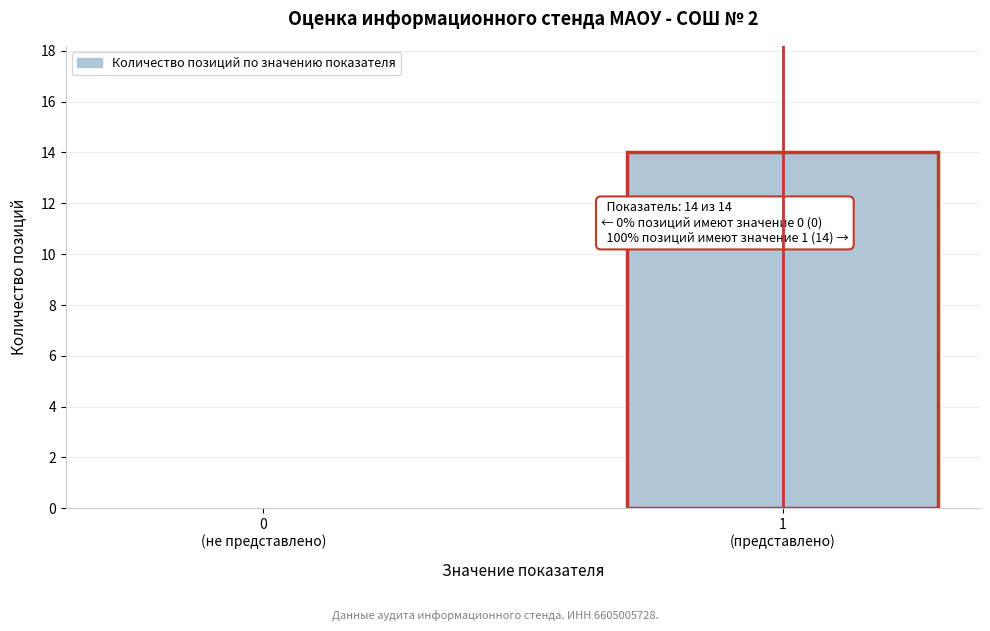

What is the maximum value shown in the chart?

14